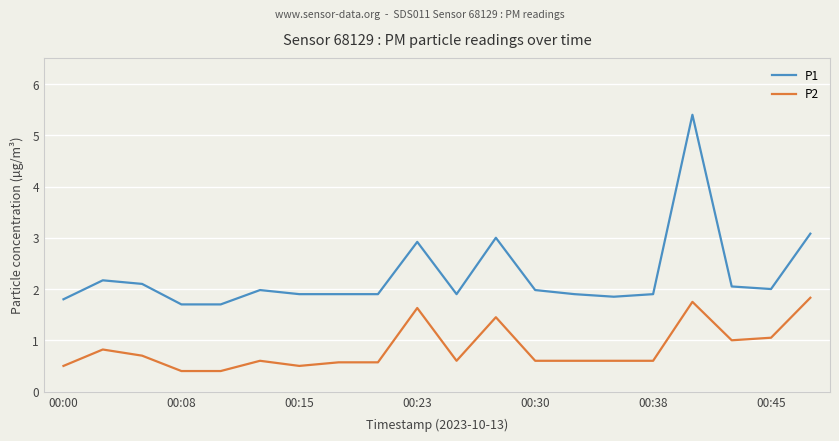

What are all the series names shown in the legend?

P1, P2